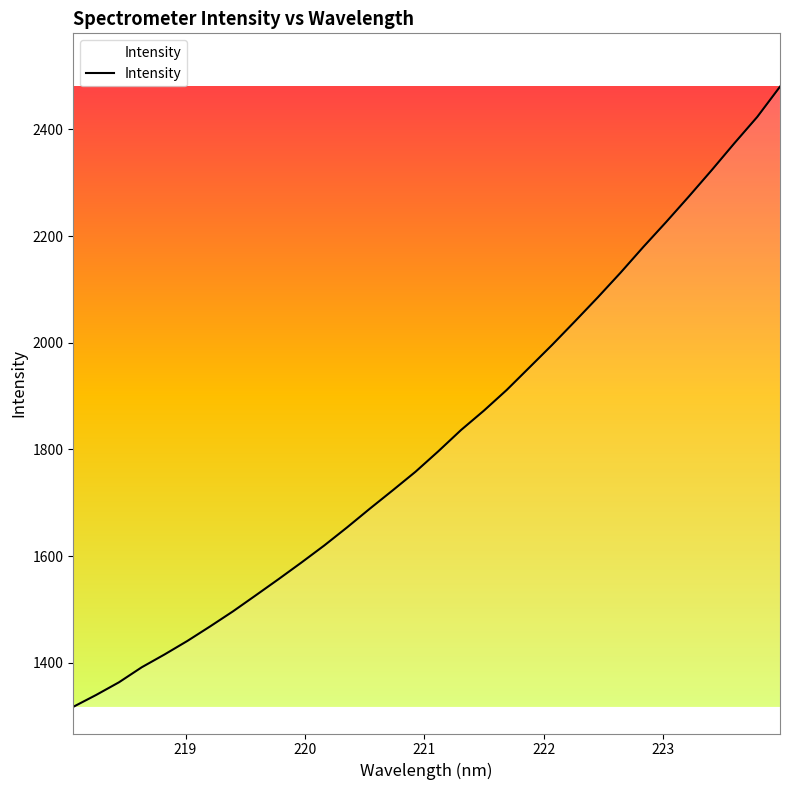

What is the difference between the maximum and minimum values?

1162.6